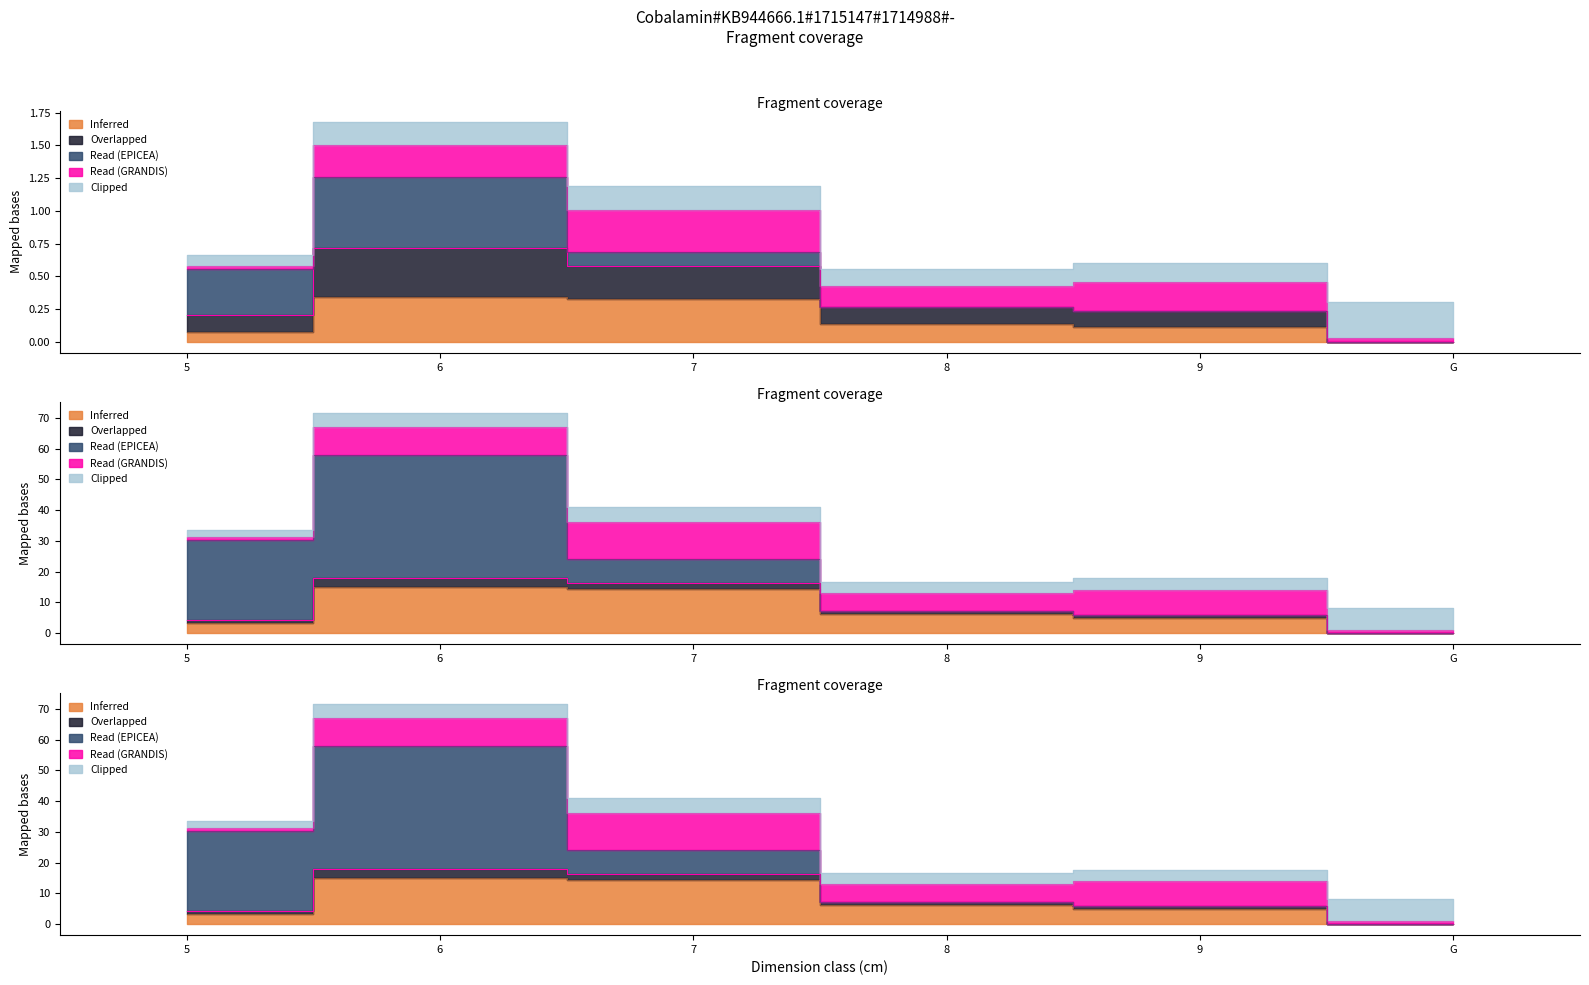

Reading left to right, what are all the values shown in this chart?

Inferred: 3.4	15.0	14.2	6.1	5.0	0.0
Overlapped: 1.0	3.0	2.0	1.0	1.0	0.0
Read (EPICEA): 26.0	40.0	8.0	0.0	0.0	0.0
Read (GRANDIS): 1.0	9.0	12.0	6.0	8.0	1.0
Clipped: 2.2	4.7	4.8	3.4	3.8	7.2